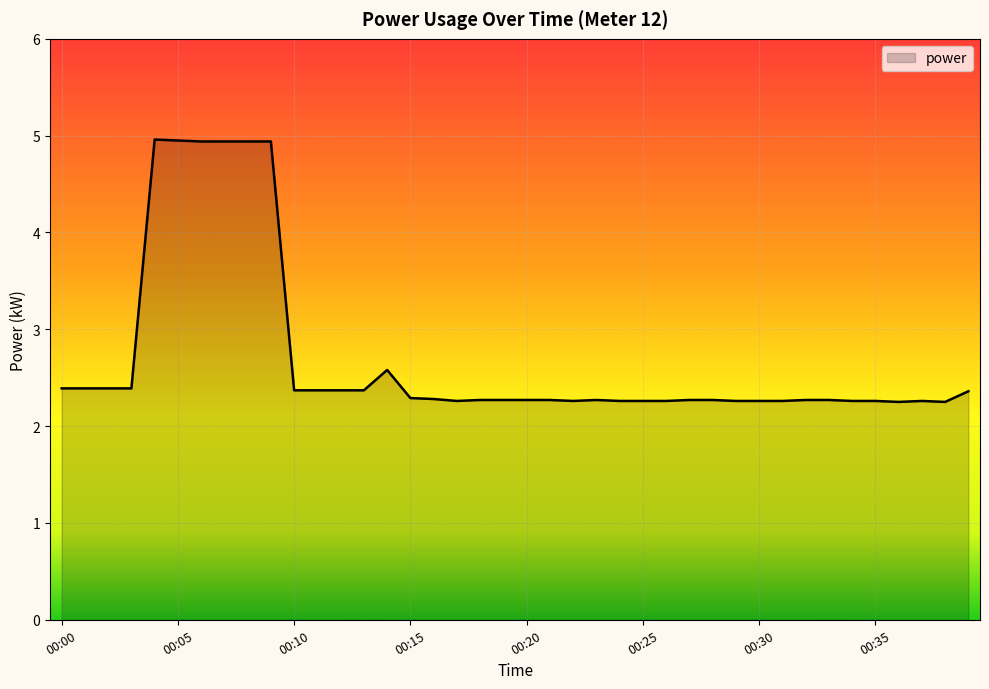

What is the greatest value displayed?

5.0